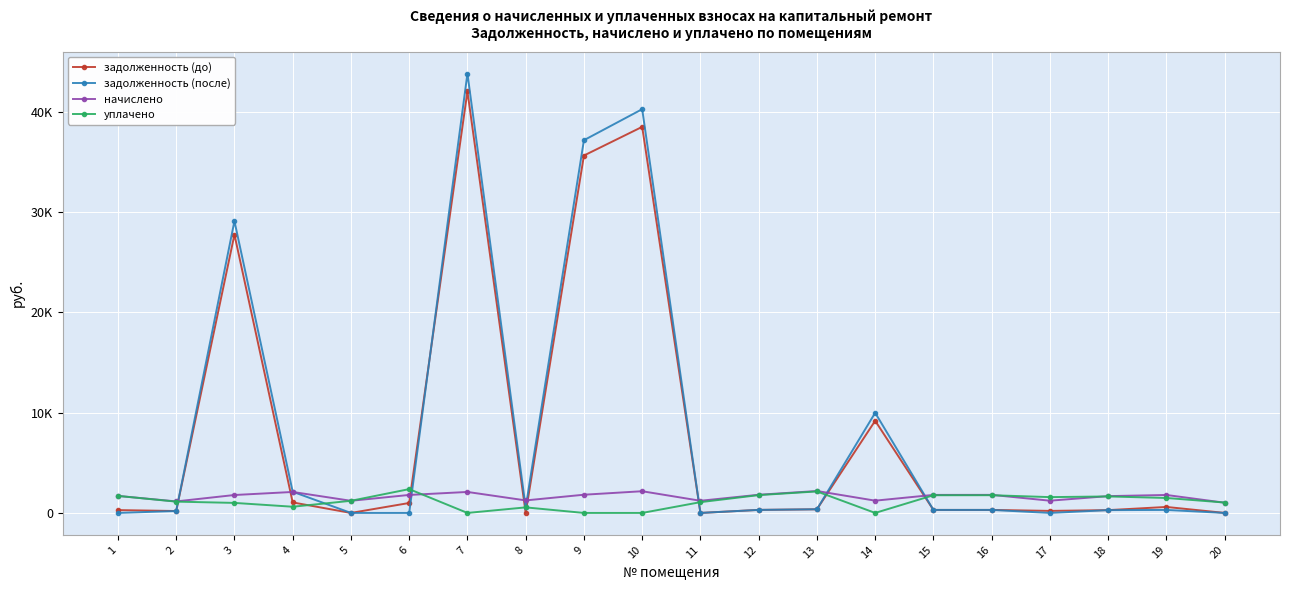

What are all the series names shown in the legend?

задолженность (до), задолженность (после), начислено, уплачено